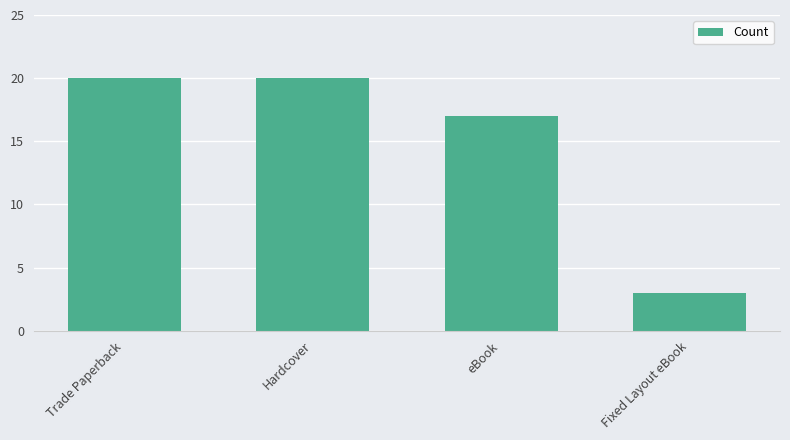

At which category does the chart reach its minimum across all series?

Fixed Layout eBook